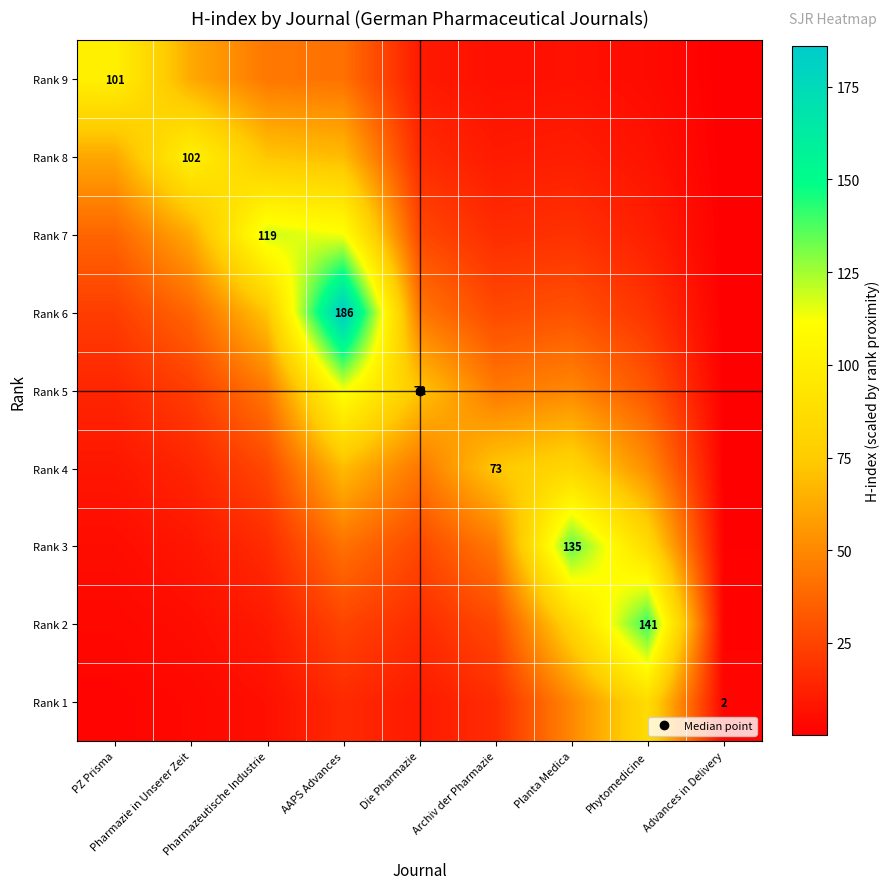

Where does the Rank 9 series first go above 9?

PZ Prisma